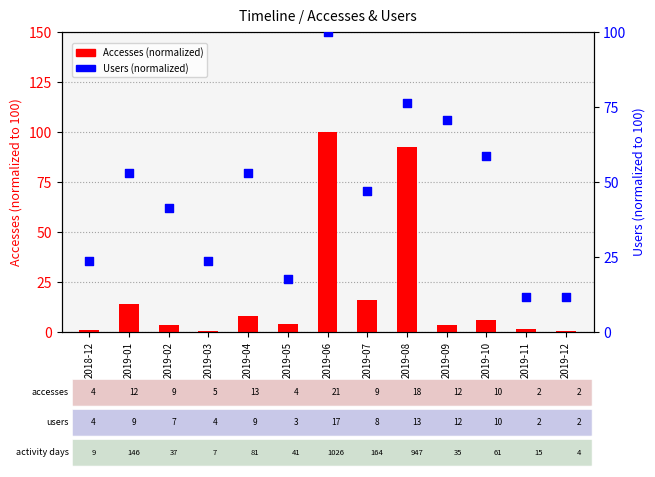

Which series contains the lowest Y value?

Accesses (normalized)